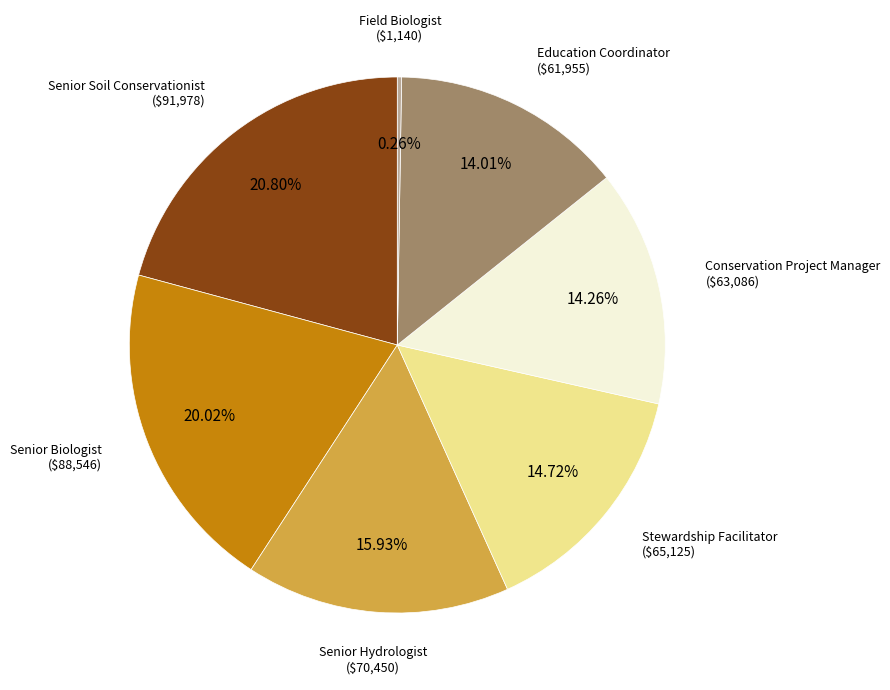

What percentage is the Senior Hydrologist slice, to the nearest percent?

16%